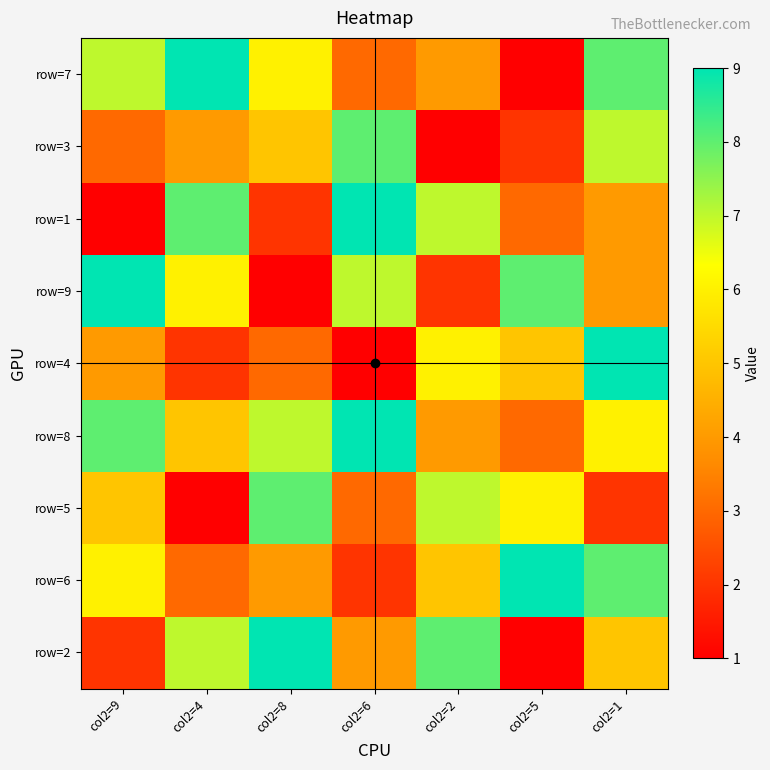

What is the smallest value displayed?

1